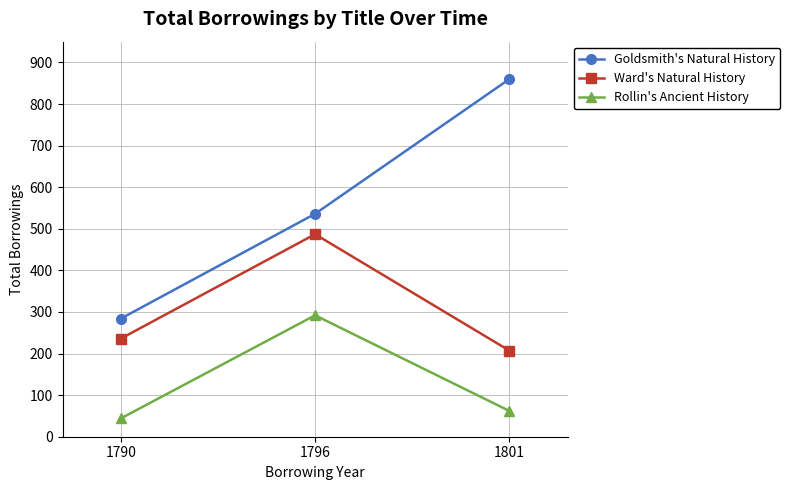

What is the sum of the Rollin's Ancient History values at 1801 and 1790?

106